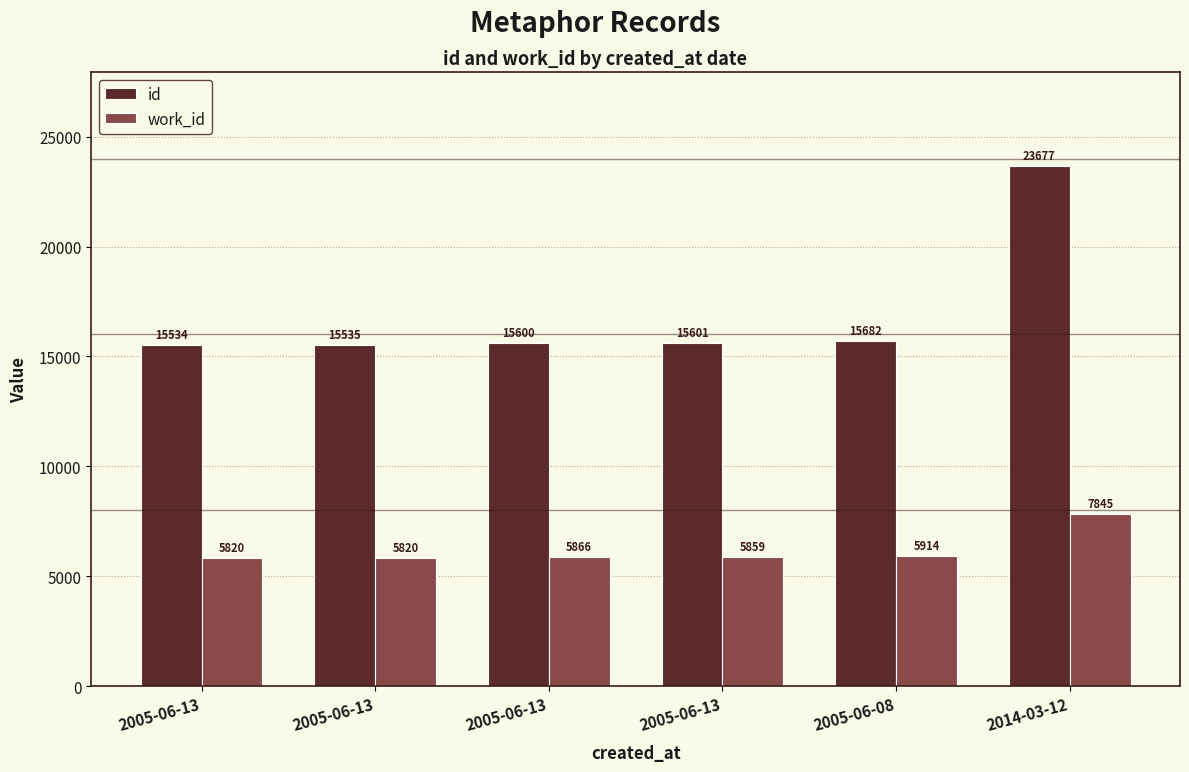

Where does the work_id series first go above 5866?

2005-06-08